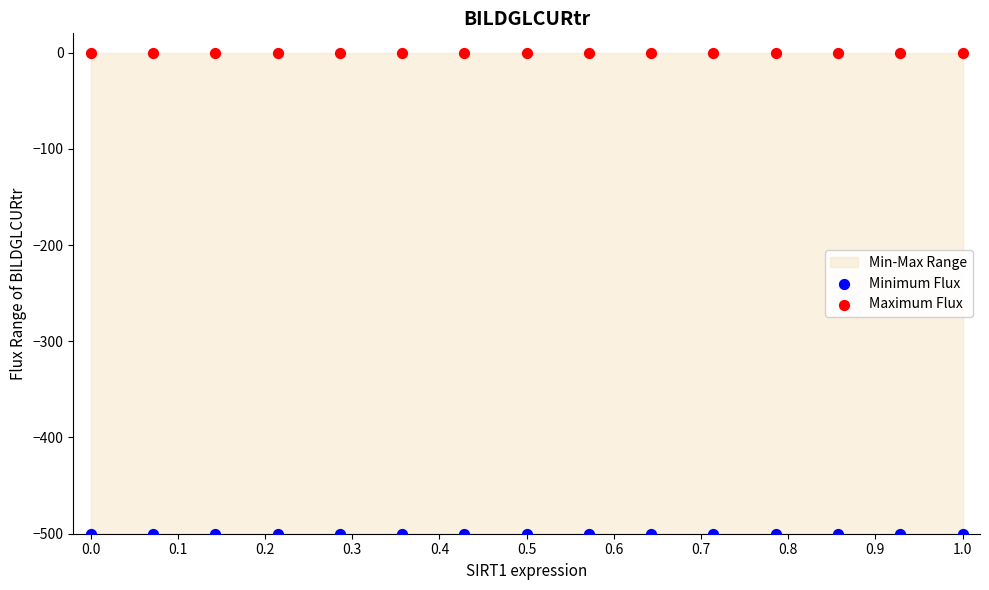

Which series contains the highest Y value?

Maximum Flux